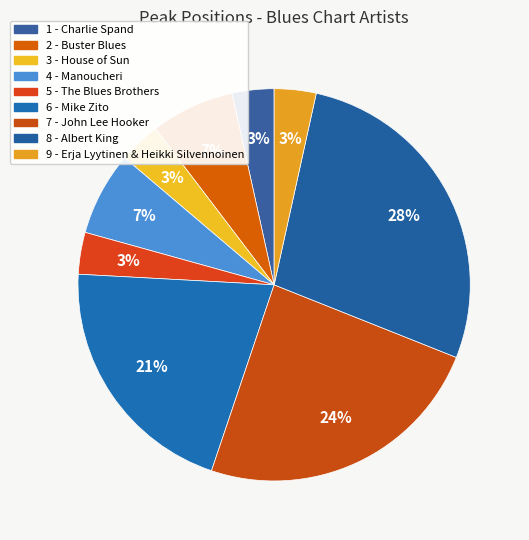

Which slice is the smallest?

1 - Charlie Spand